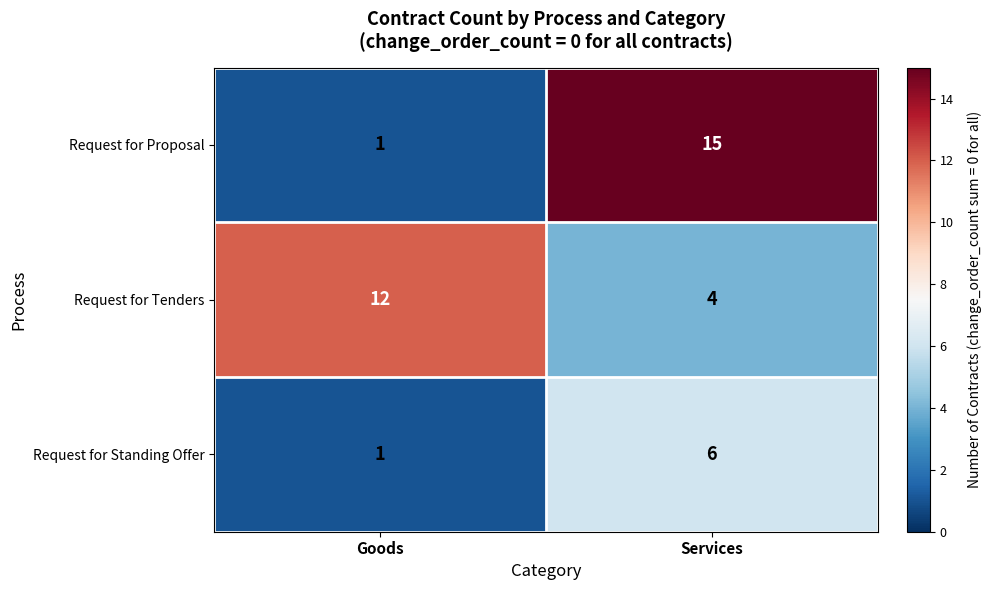

How many data points does each series have?

2